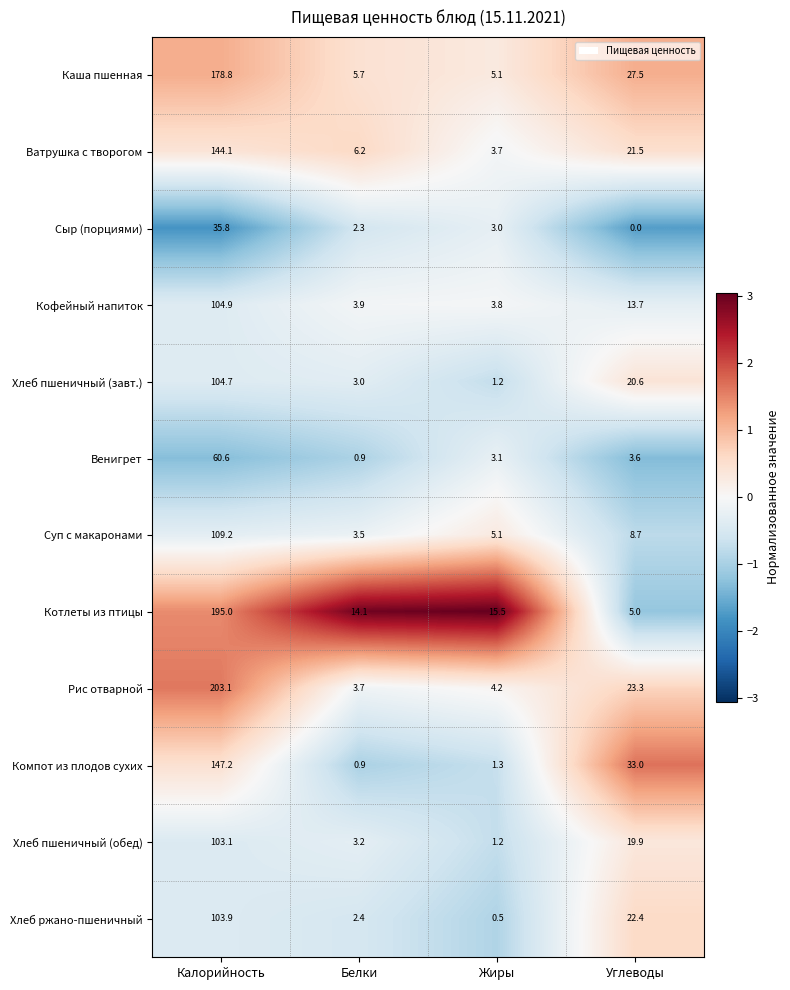

What is the difference between the highest and lowest values at Жиры?

15.0